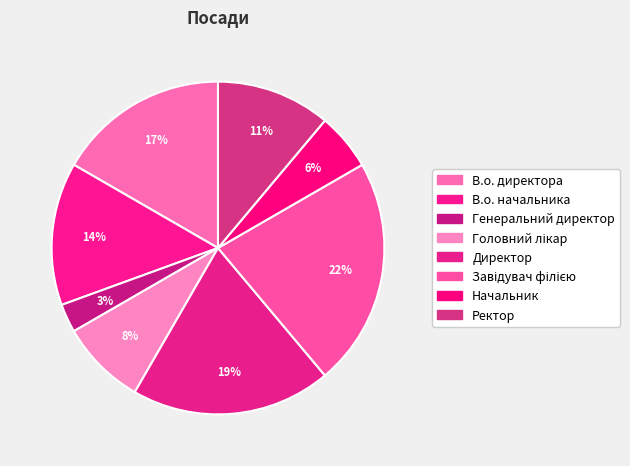

Count the number of slices in the pie.

8